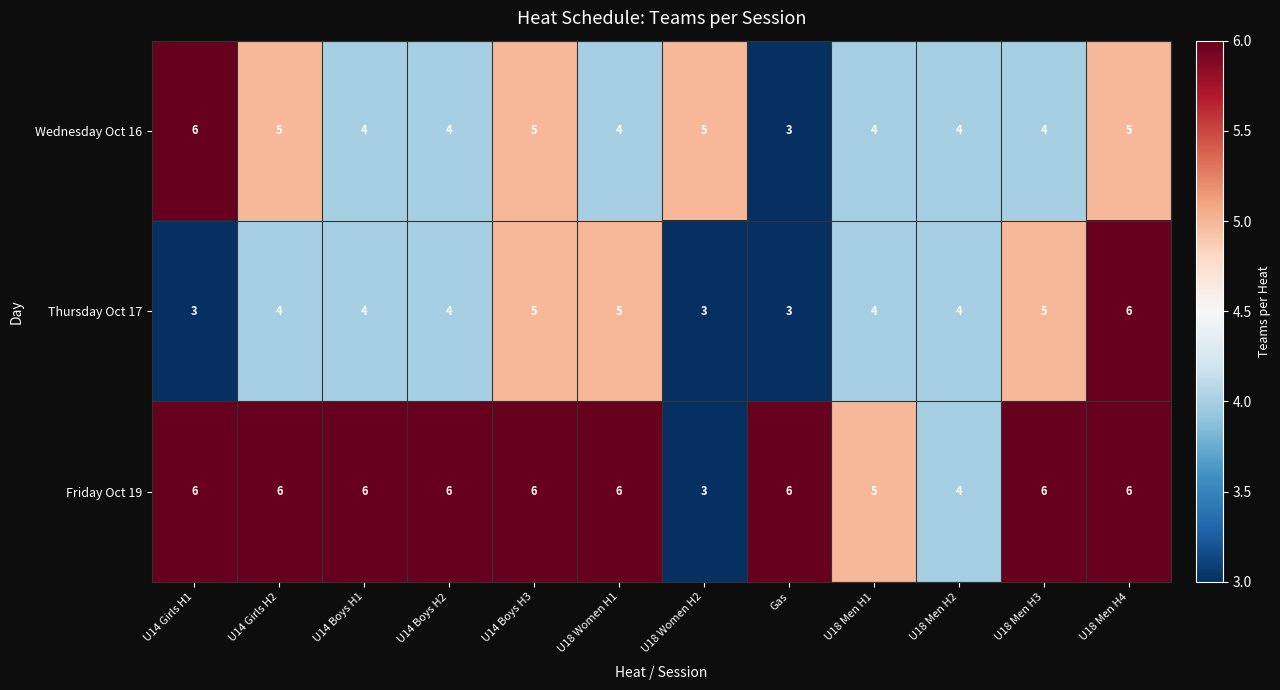

How many categories are shown in the chart?

12